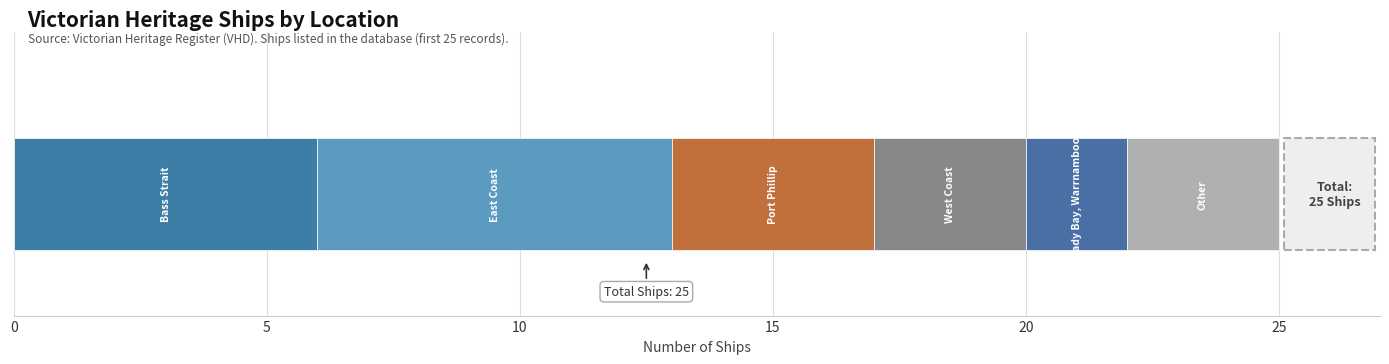

How many distinct data groups are displayed?

6